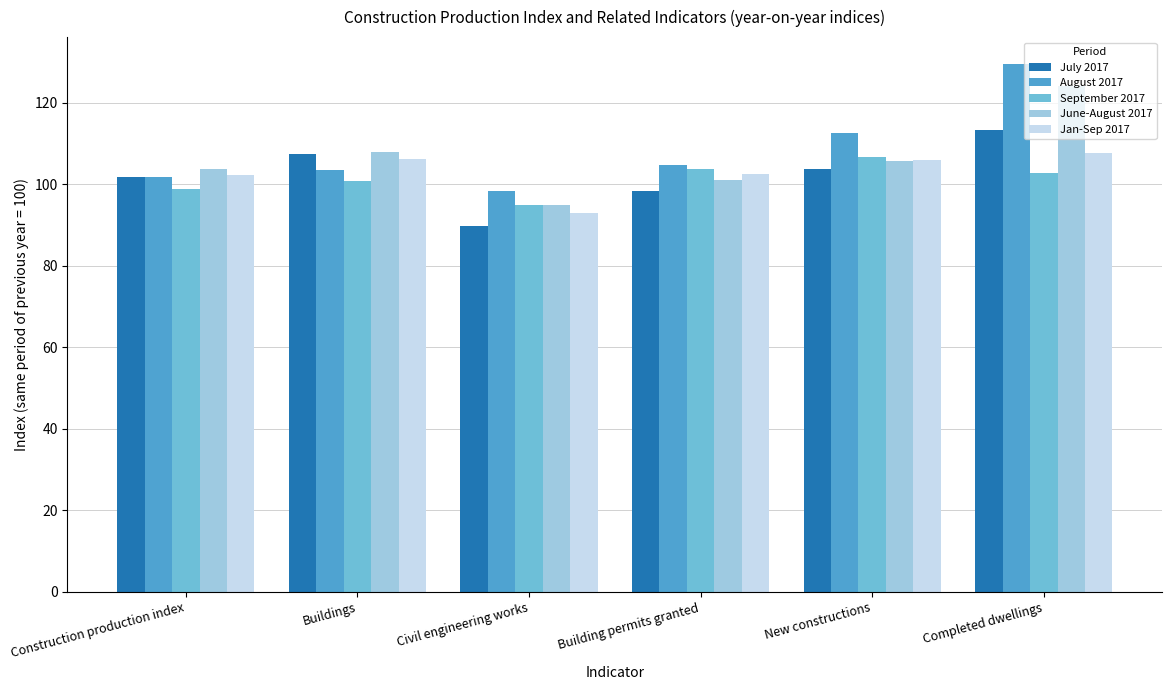

At which label does September 2017 first exceed 102?

Building permits granted